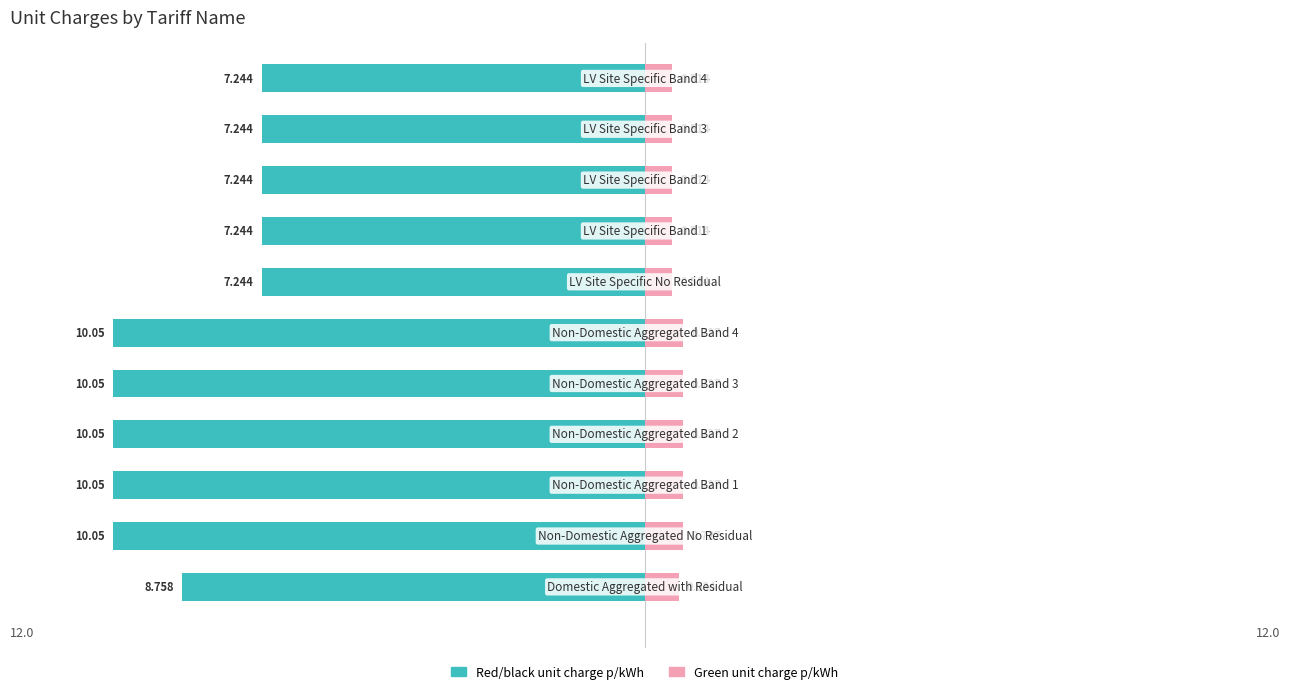

What is the value of the Red/black unit charge p/kWh bar at the 1st from the left?

-8.8